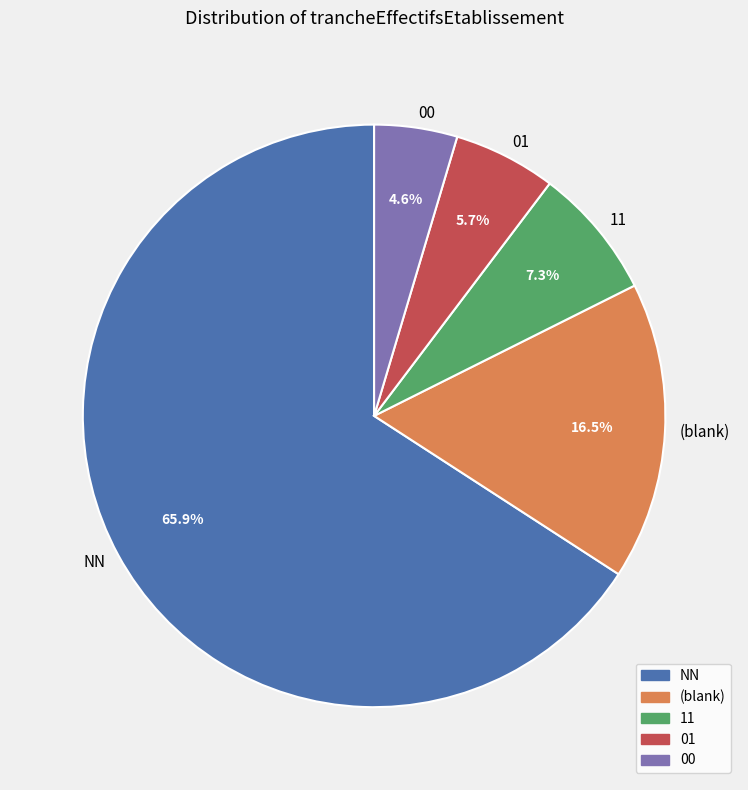

Count the number of slices in the pie.

5